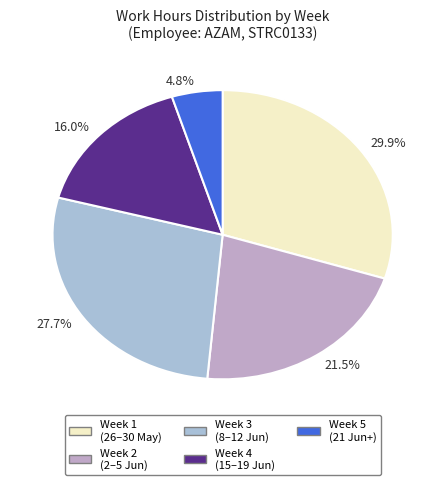

Between 4.8% and 29.9%, which is larger?

29.9%